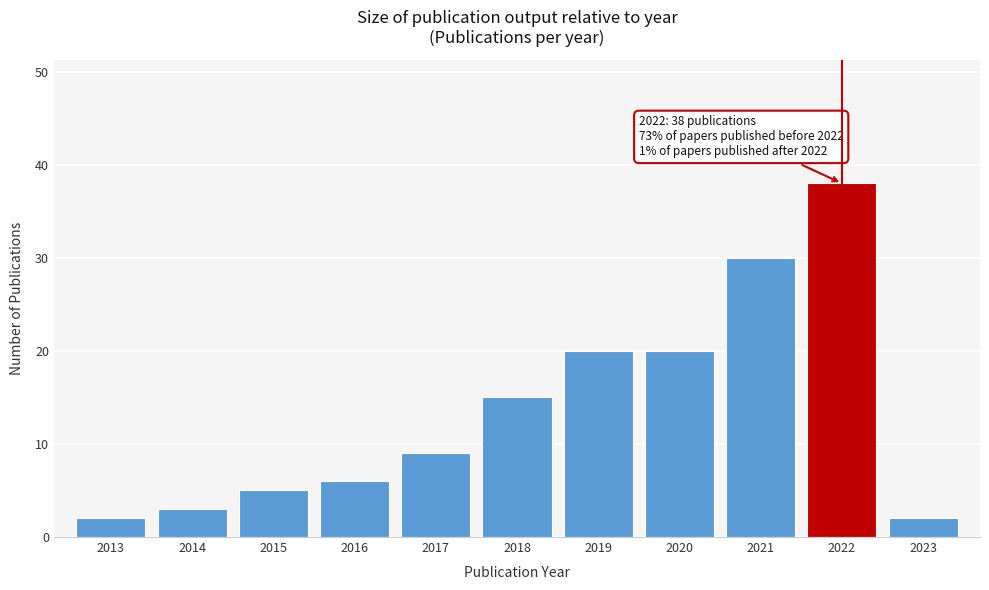

Reading right to left, extract all data points from this chart.

2023=2	2022=38	2021=30	2020=20	2019=20	2018=15	2017=9	2016=6	2015=5	2014=3	2013=2